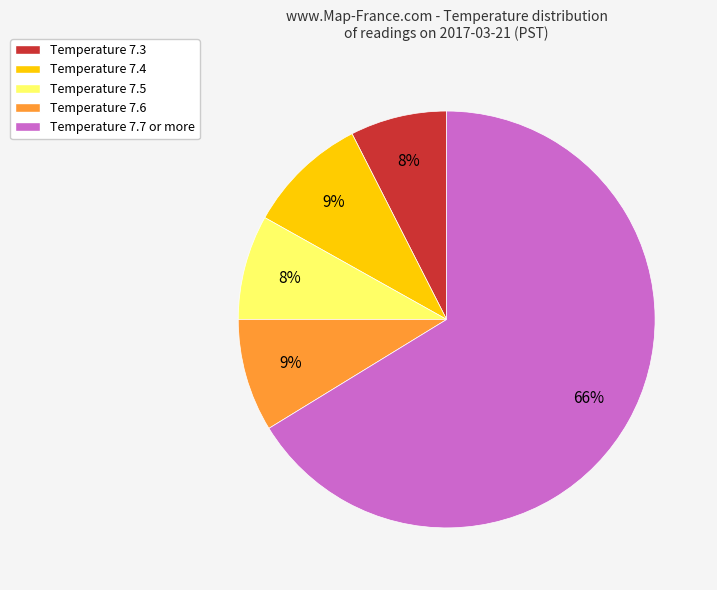

What is the largest slice in the pie chart?

Temperature 7.7 or more